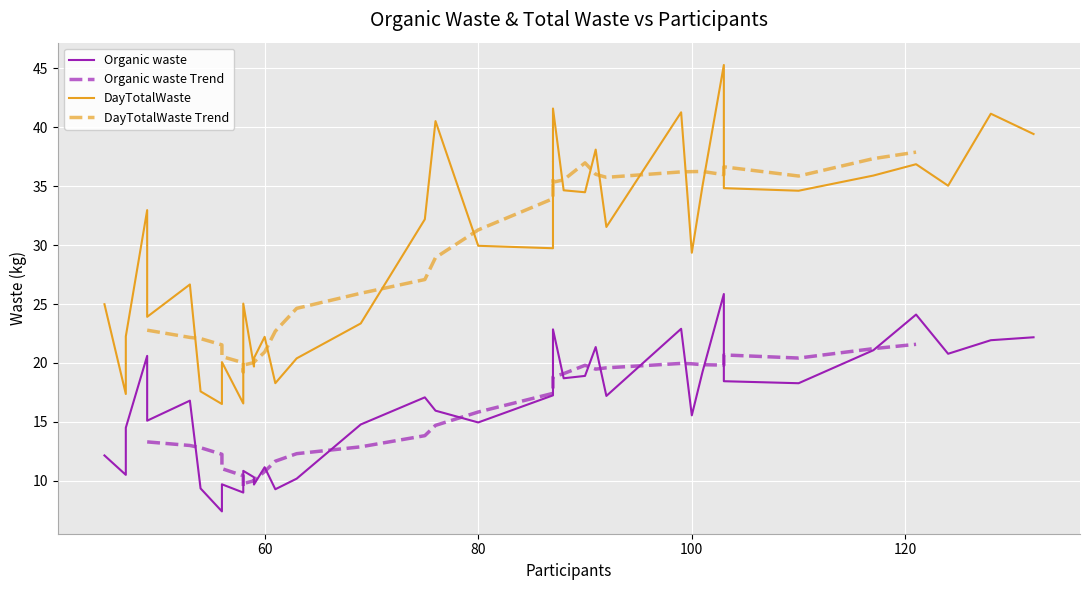

Is the value of Organic waste at 16 greater than the value of DayTotalWaste at 28?

No